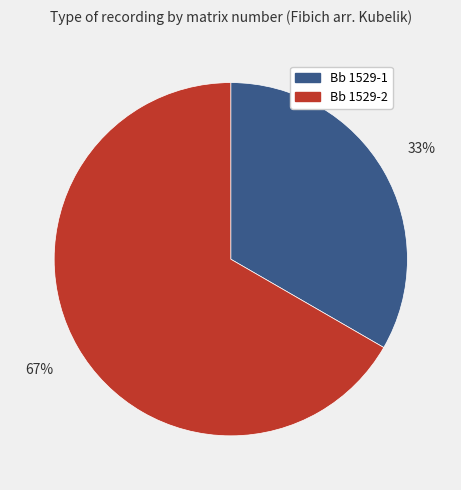

Is it true that Bb 1529-2 is 76% of the pie?

False